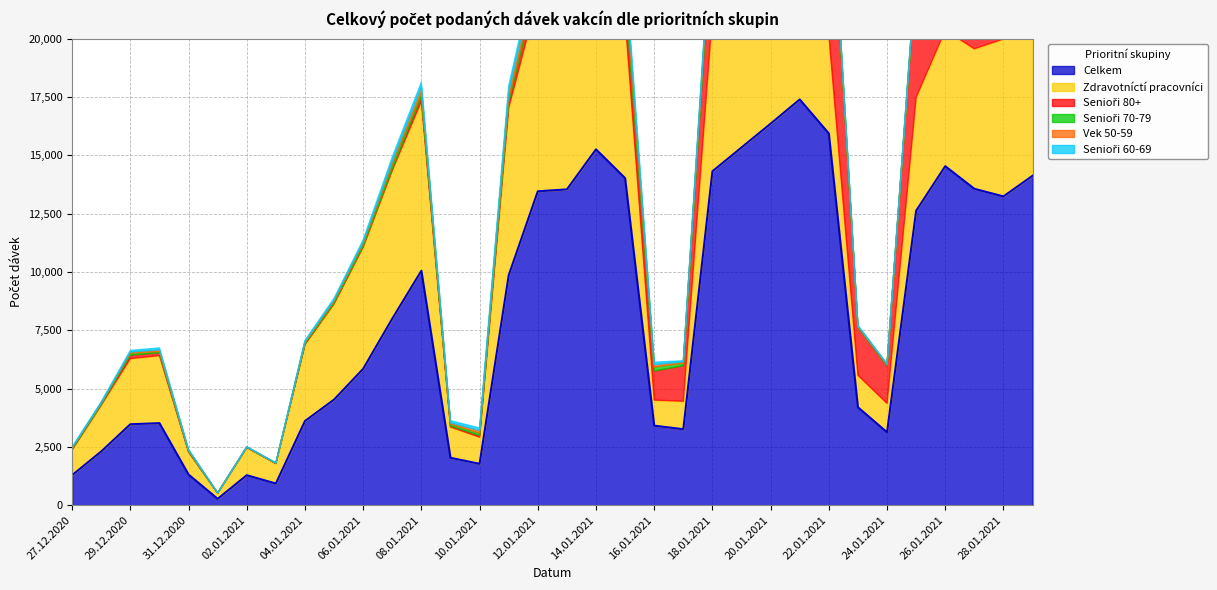

Is it true that Zdravotníctí pracovníci equals 8984 at 20.01.2021?

False